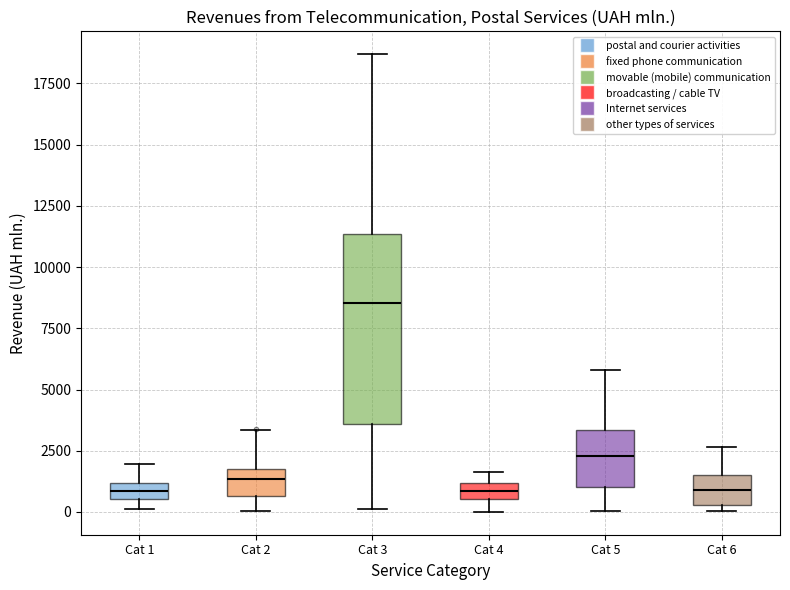

Where does the lower whisker of the box for Cat 4 end on the y-axis? The values are not printed on the chart, so give them approximately, as read against the axis.

0